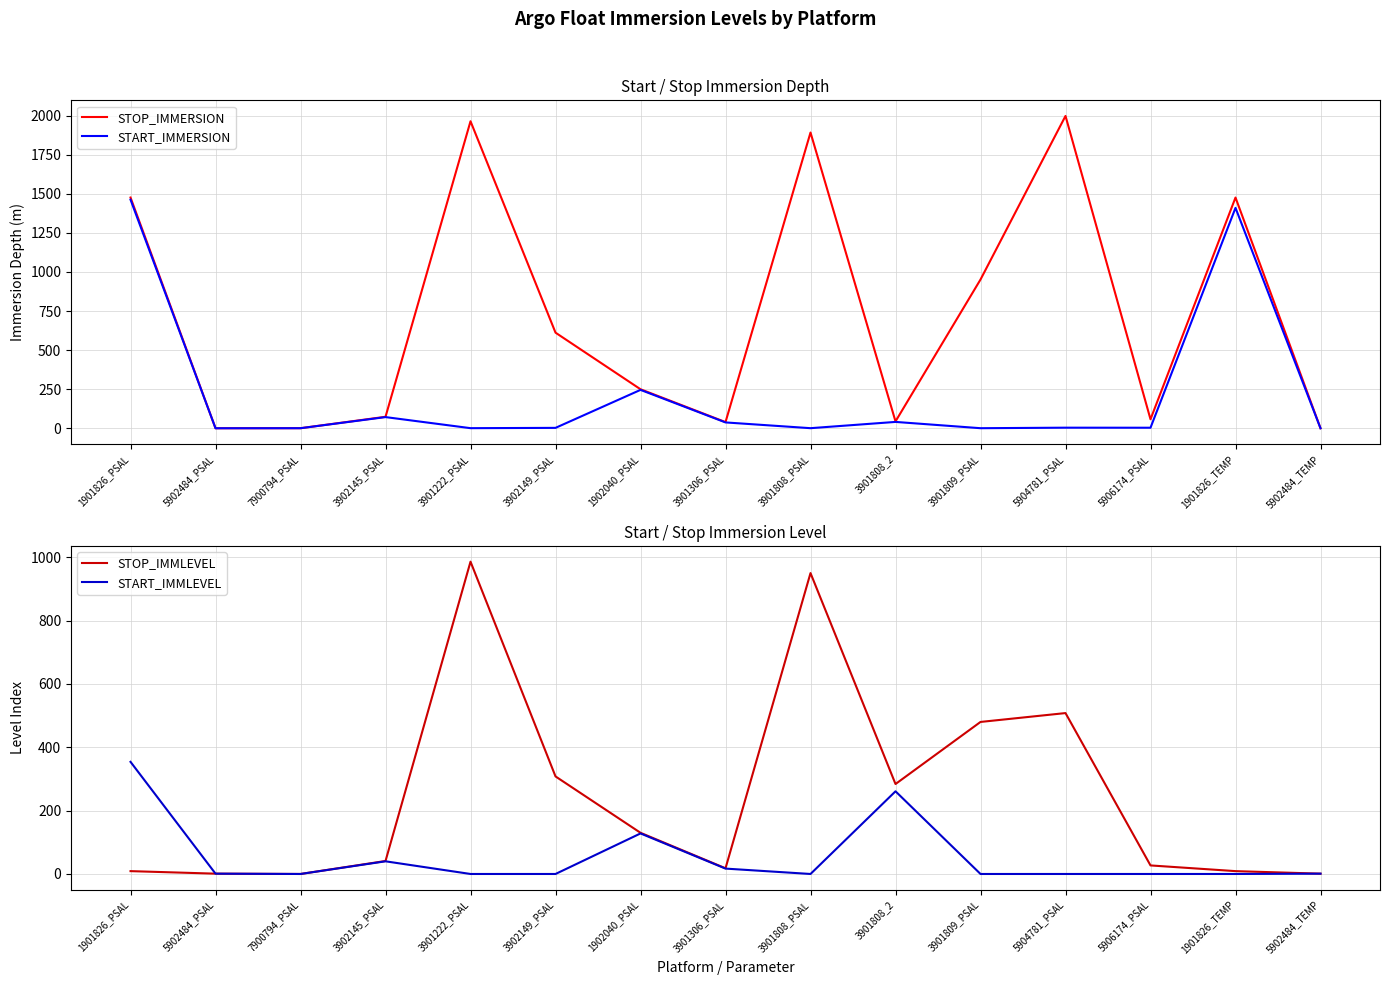

How many values in START_IMMLEVEL are above zero?

7